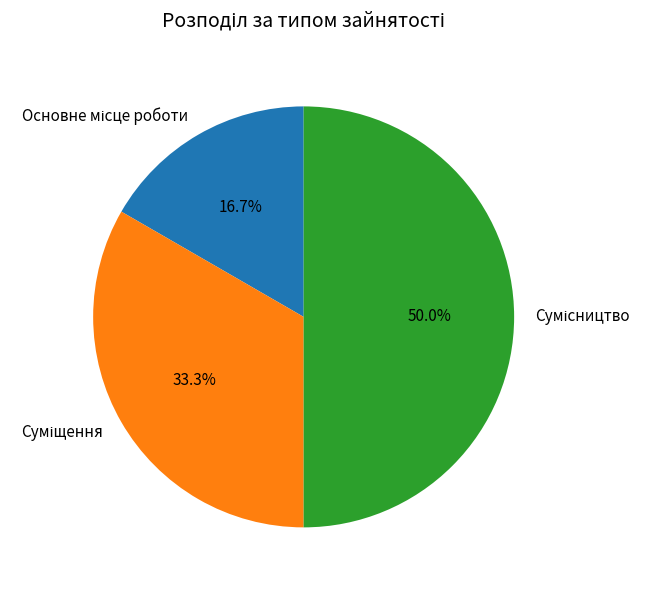

Combined, what portion of the pie is Основне місце роботи and Сумісництво?

66.7%